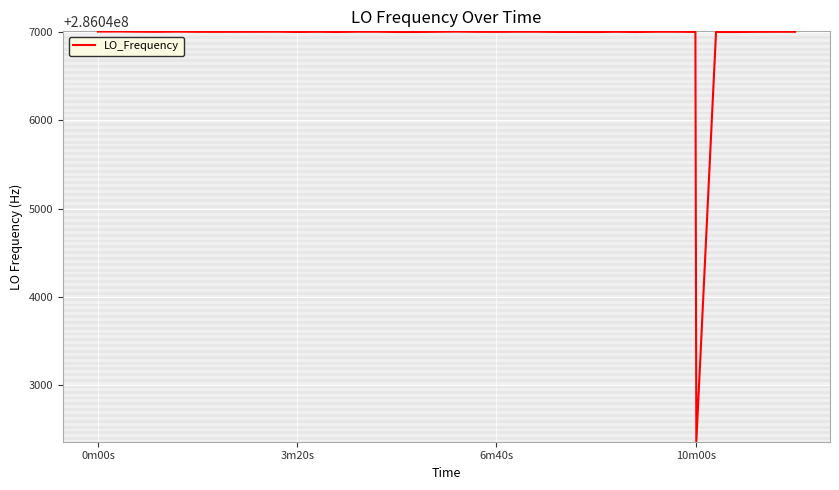

What is the difference between the maximum and minimum values?

4638.4